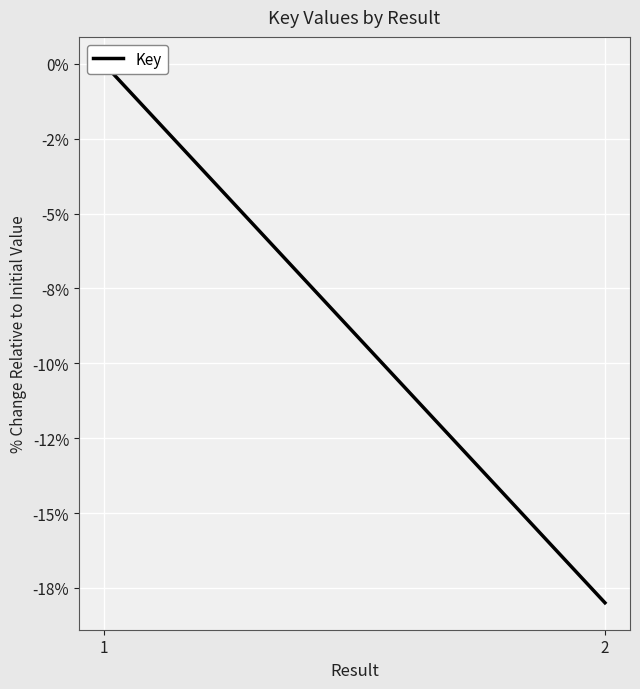

Count the number of categories in the chart.

2